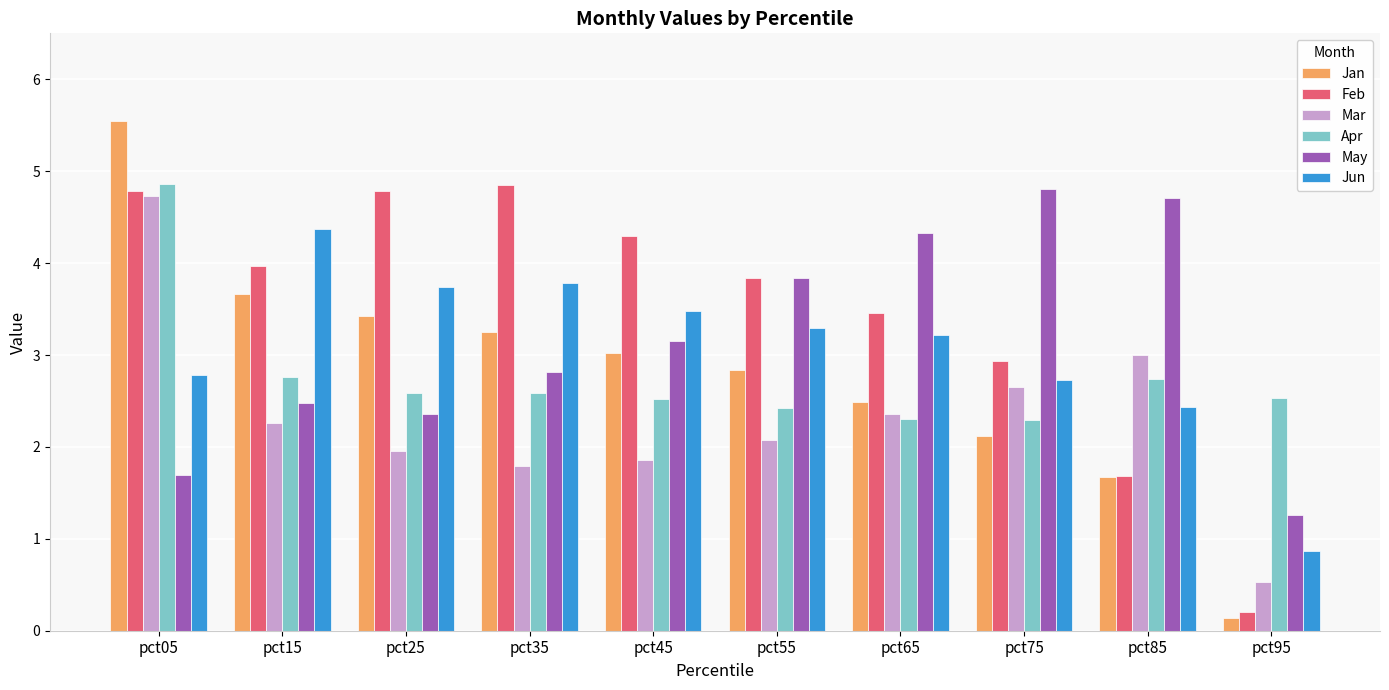

Which label corresponds to the largest value in the chart?

pct05